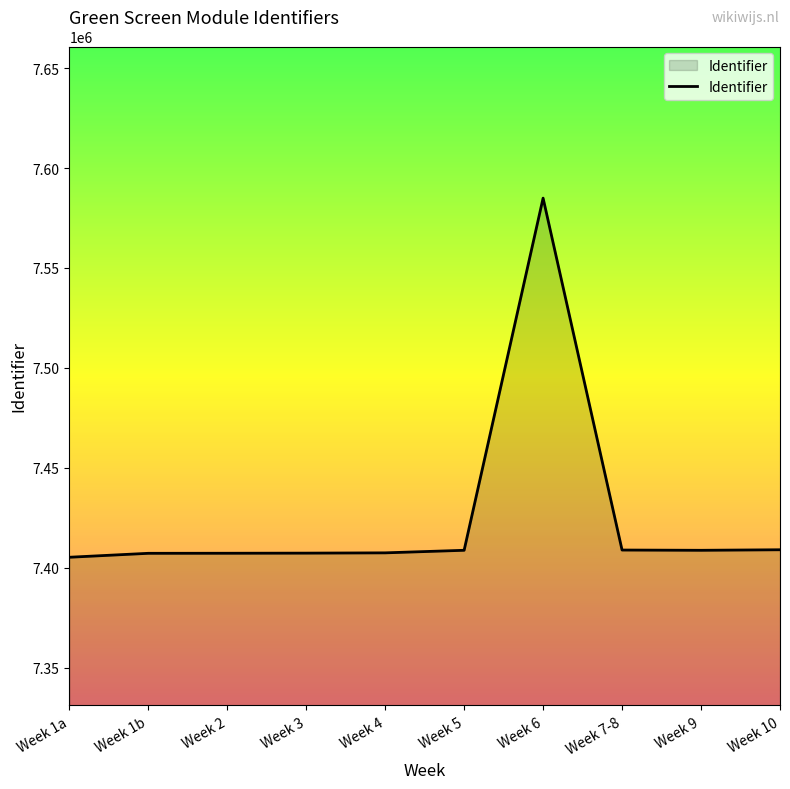

Approximately how many times larger is the value at Week 5 compared to Week 10?

1.0